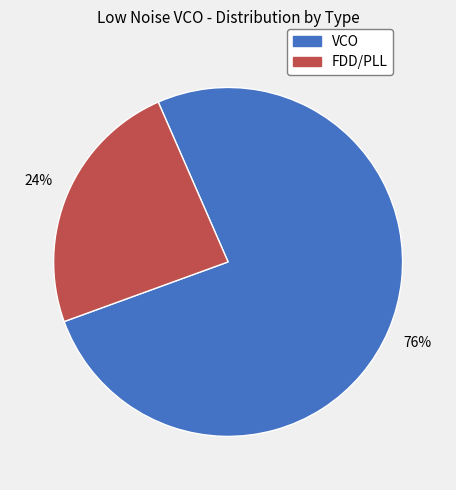

Is it true that VCO is 76% of the pie?

True